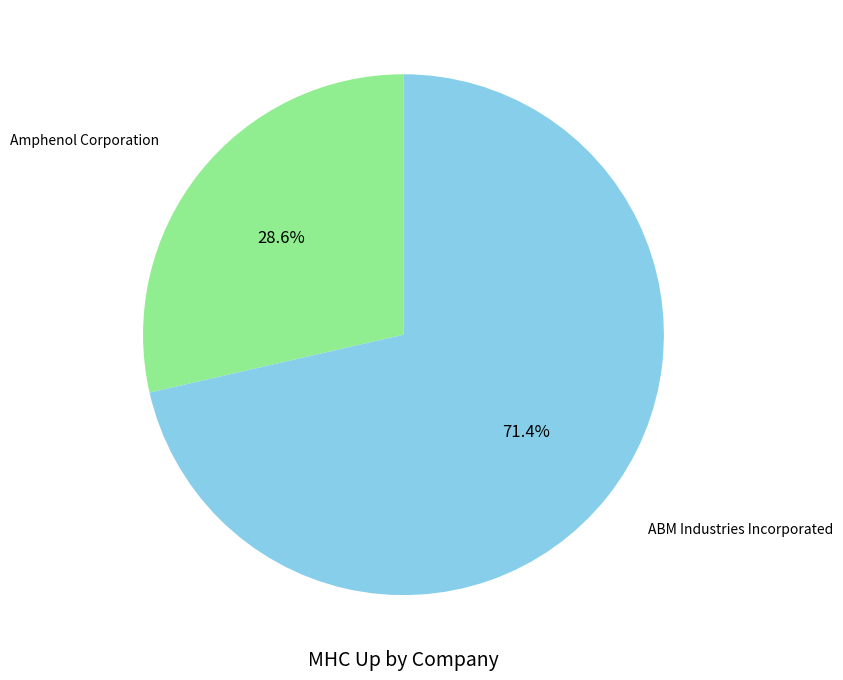

What is the total percentage of ABM Industries Incorporated and Amphenol Corporation?

100.0%